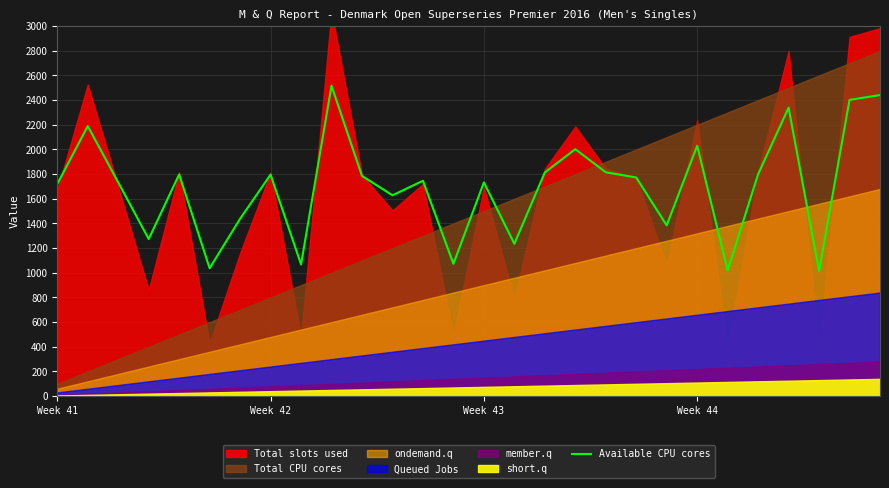

Read the value at 24.

2339.1